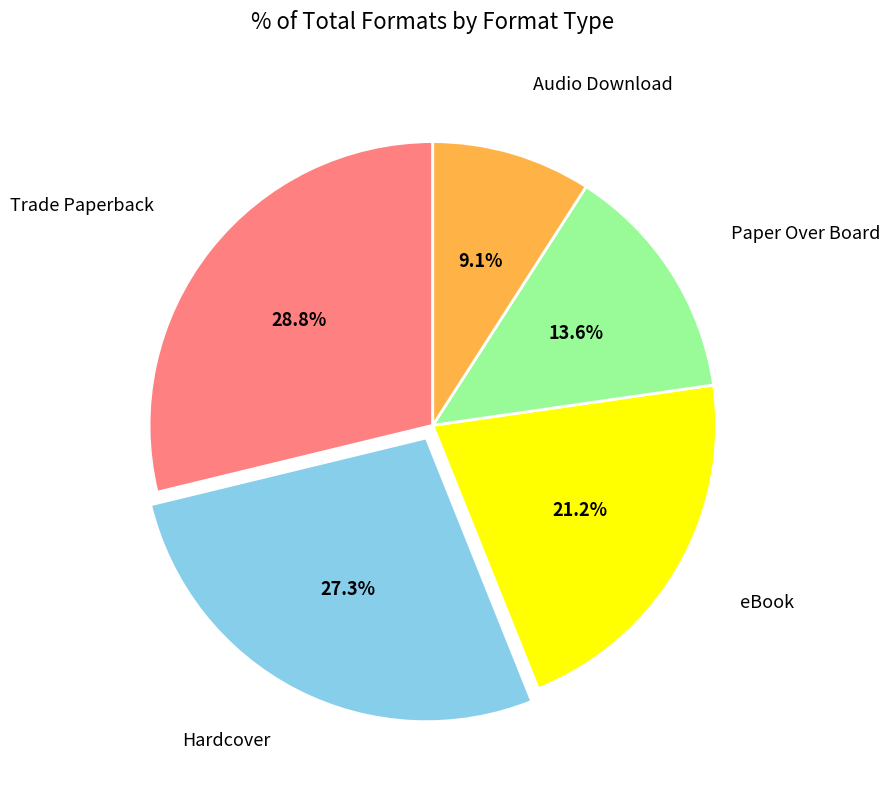

The Trade Paperback slice represents 29% of the pie. True or false?

True